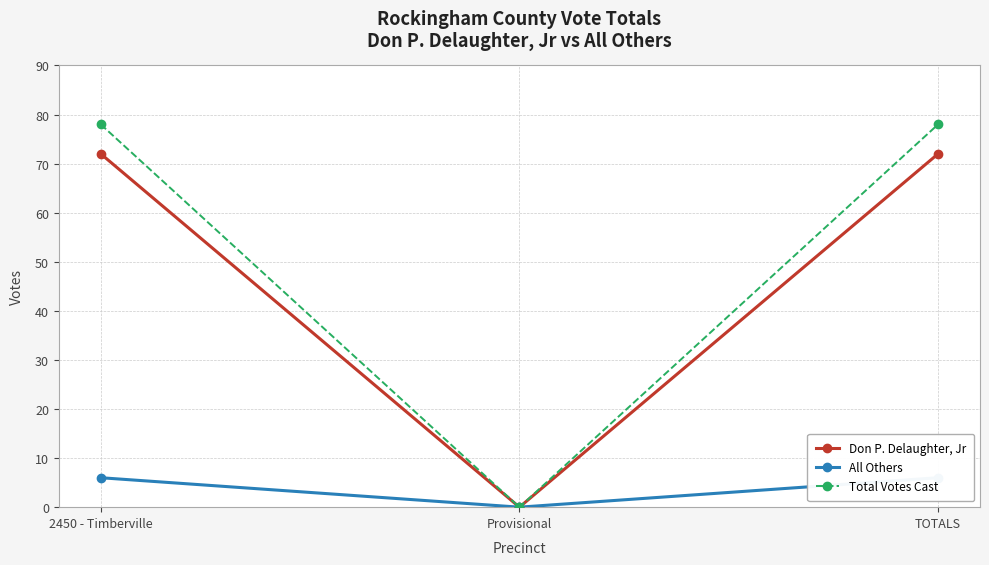

Is this an area chart (filled region under the line)?

No